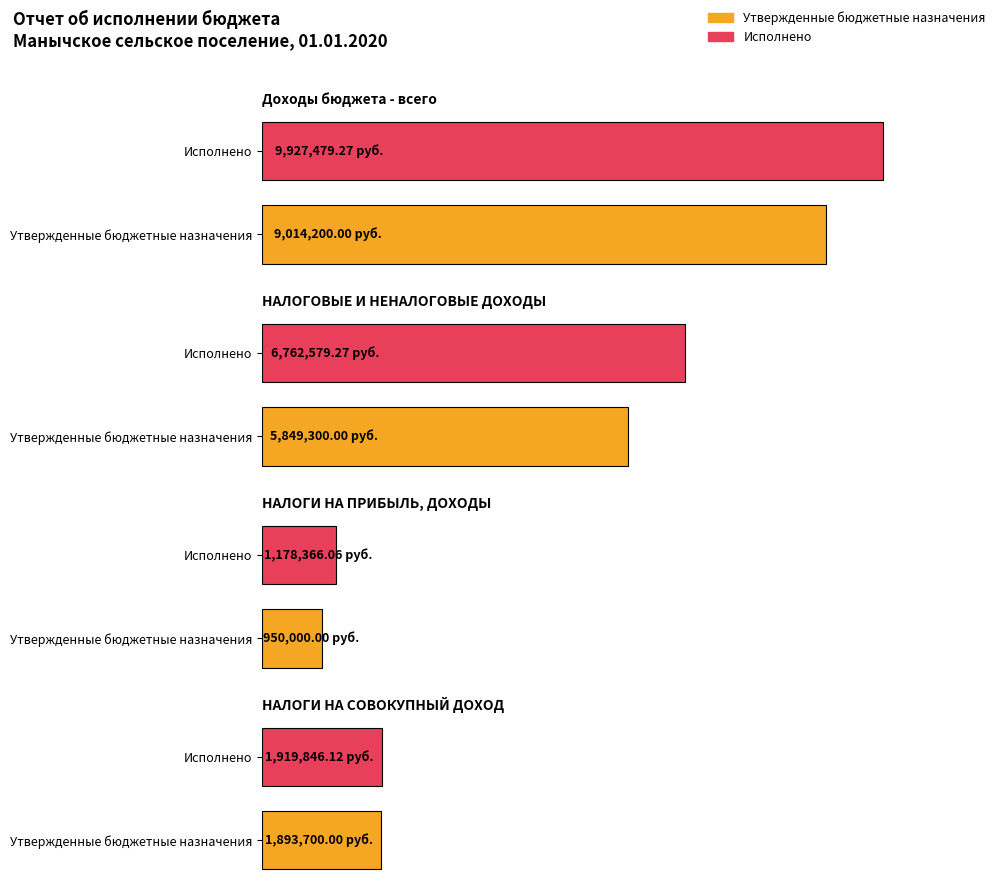

What is the spread (max minus min) of values at НАЛОГОВЫЕ И НЕНАЛОГОВЫЕ ДОХОДЫ?

913279.3